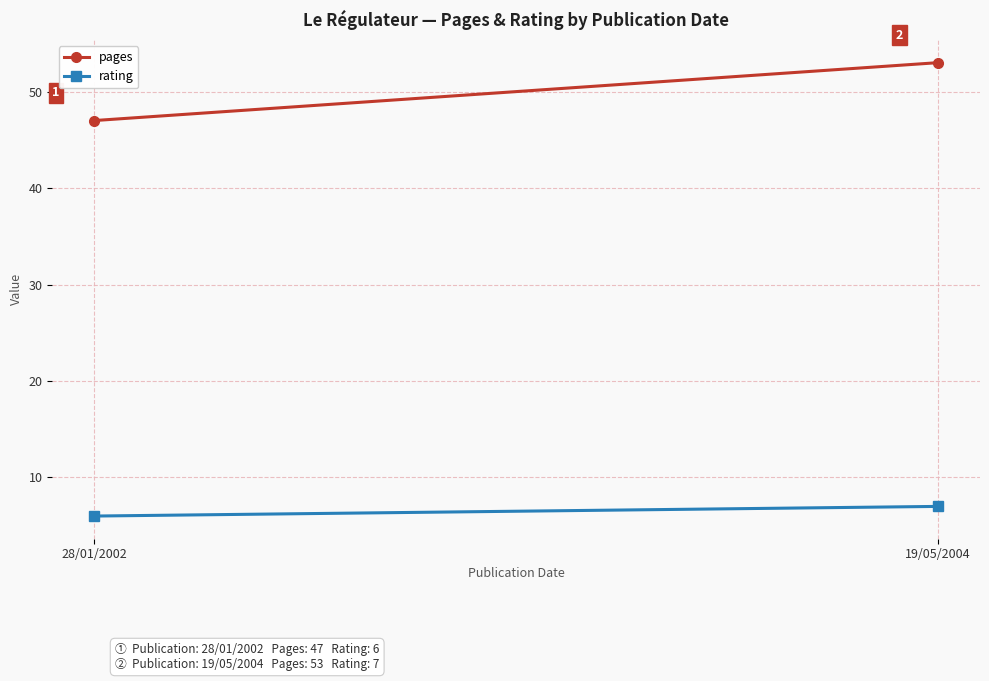

What is the value of the pages point at the 1st from the left?

47